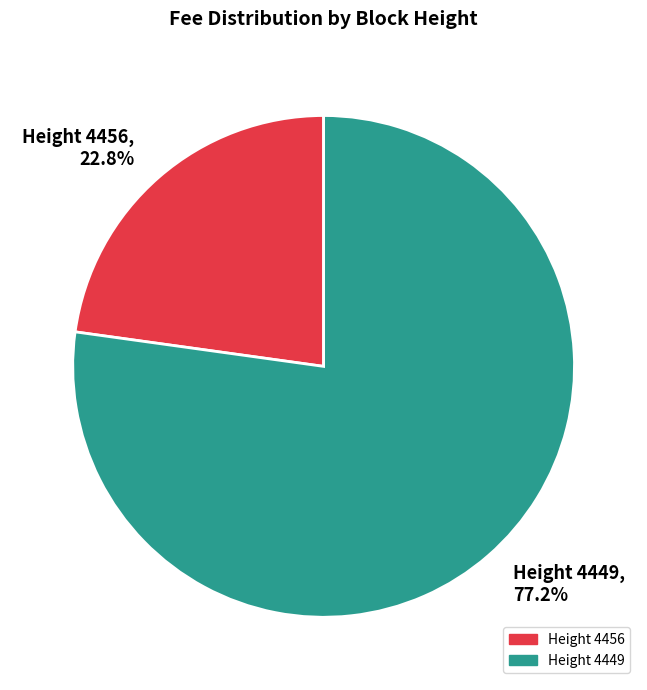

What is the ratio of the value at Height 4456 to the value at Height 4449?

0.3